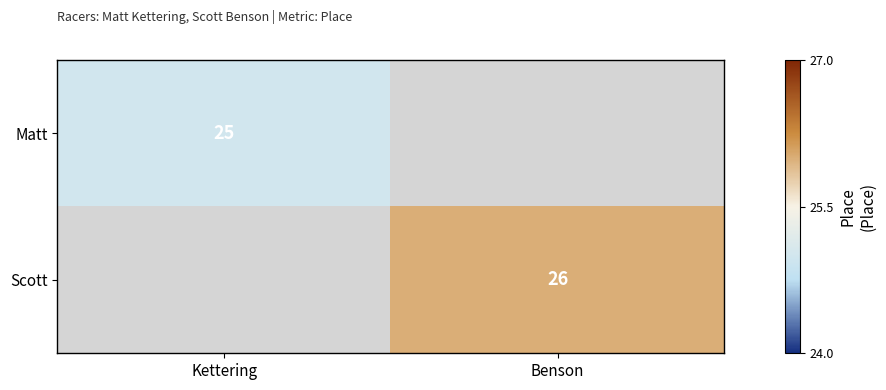

Which has a higher value, Kettering or Benson?

Benson